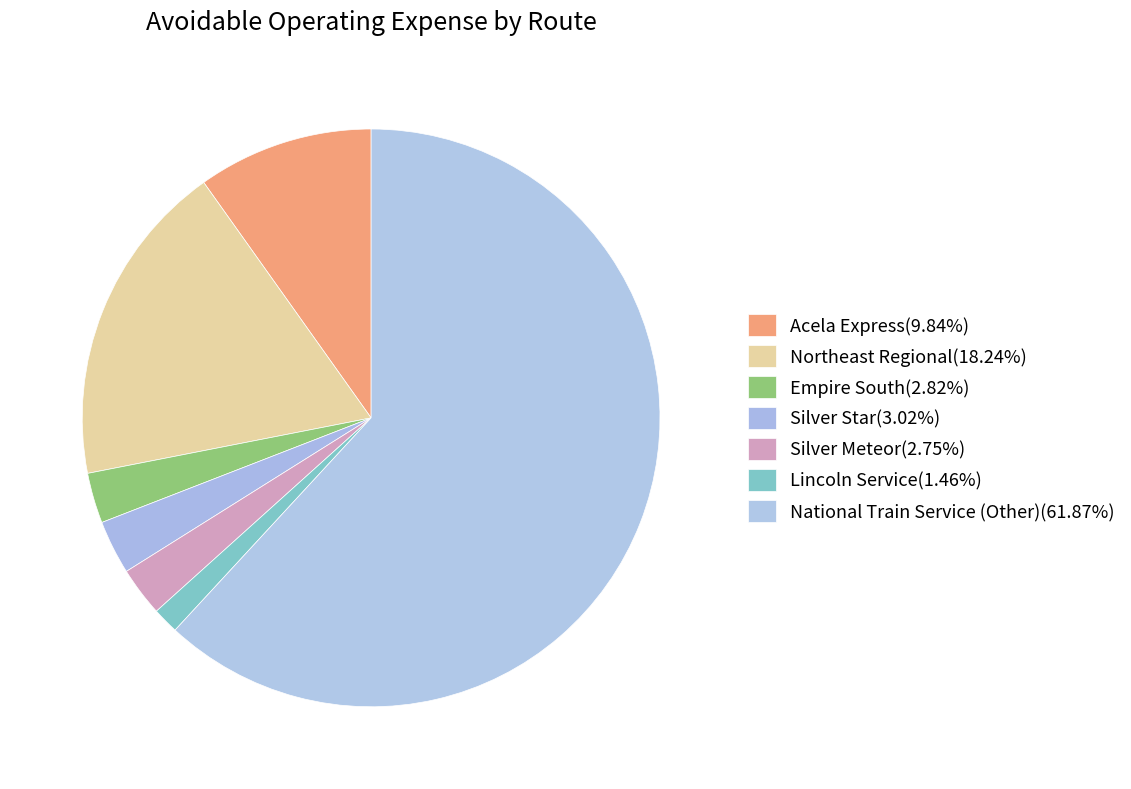

To the nearest percent, what is the average slice percentage?

14%